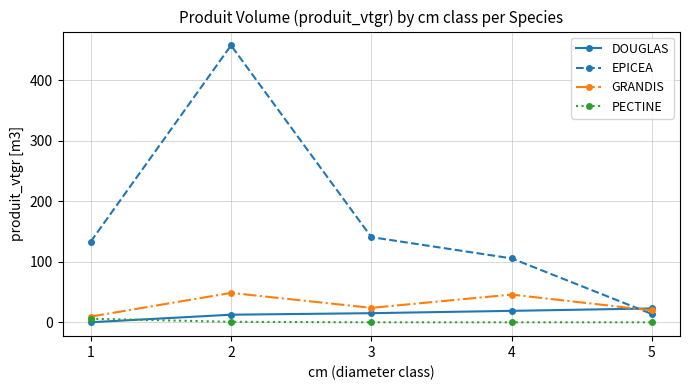

What is the difference between the EPICEA values at 5 and 2?

444.4